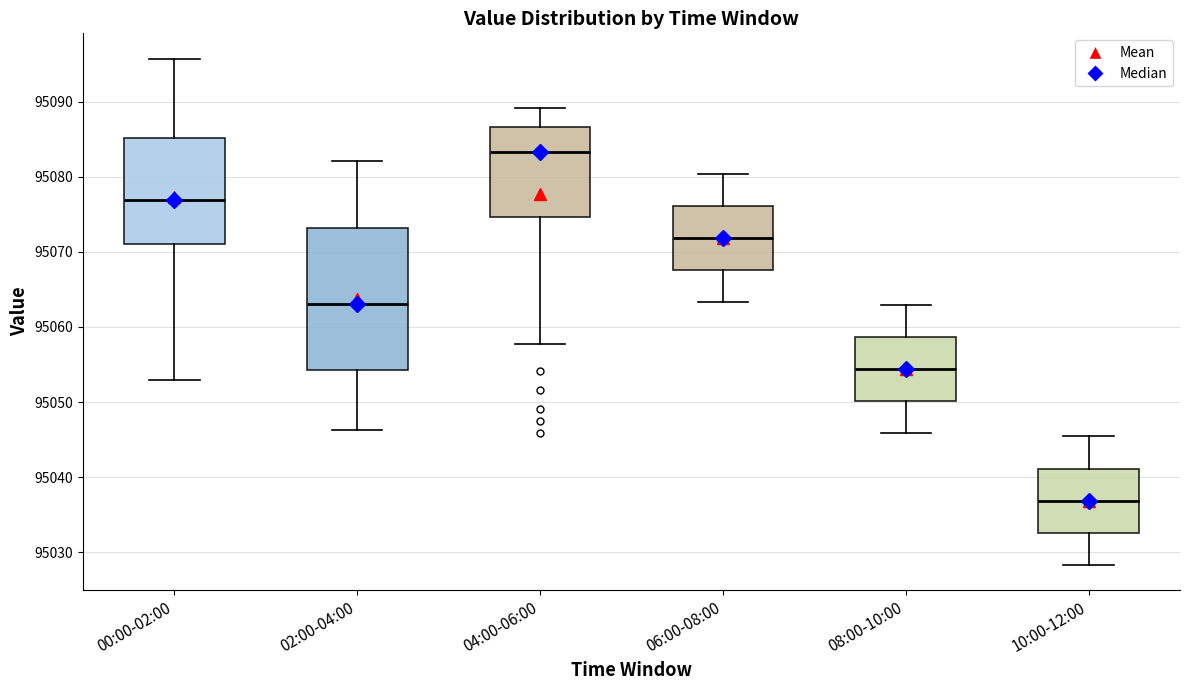

Which box is the tallest, from its lower edge to its upper edge?

02:00-04:00